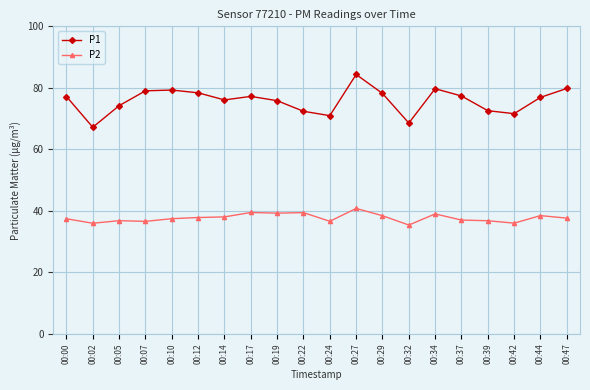

True or false: P2 has a value of 52.2 at 00:02.

False